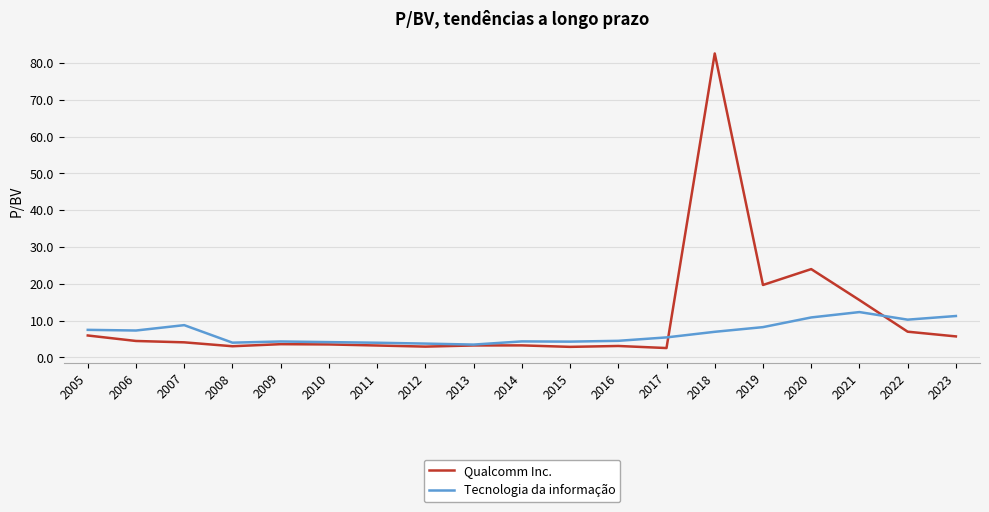

Rank the series by their maximum value, from highest to lowest.

Qualcomm Inc., Tecnologia da informação